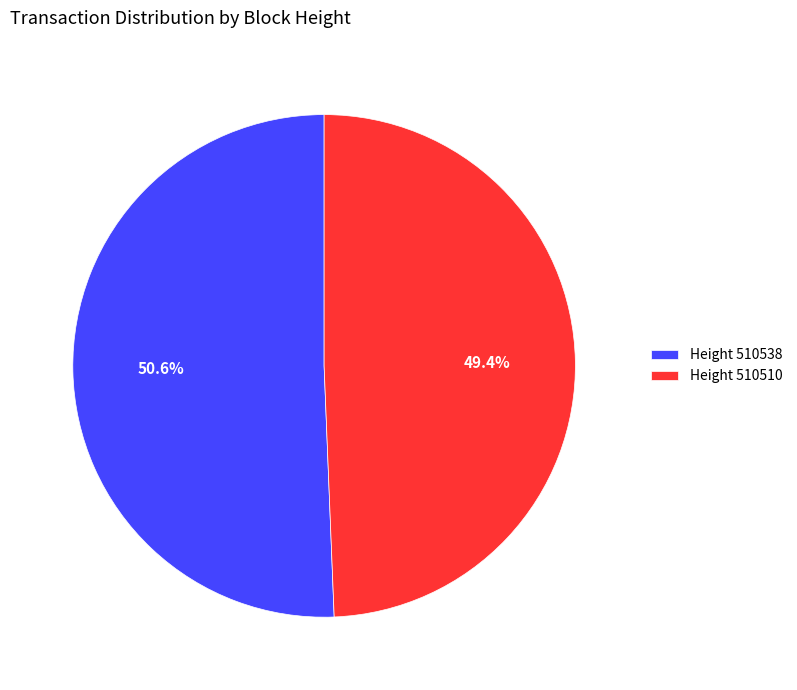

What is the smallest slice in the pie chart?

Height 510510